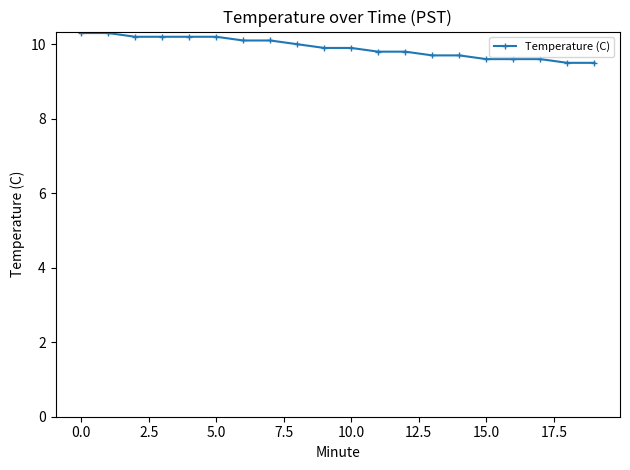

What is the sum of all values?

198.2